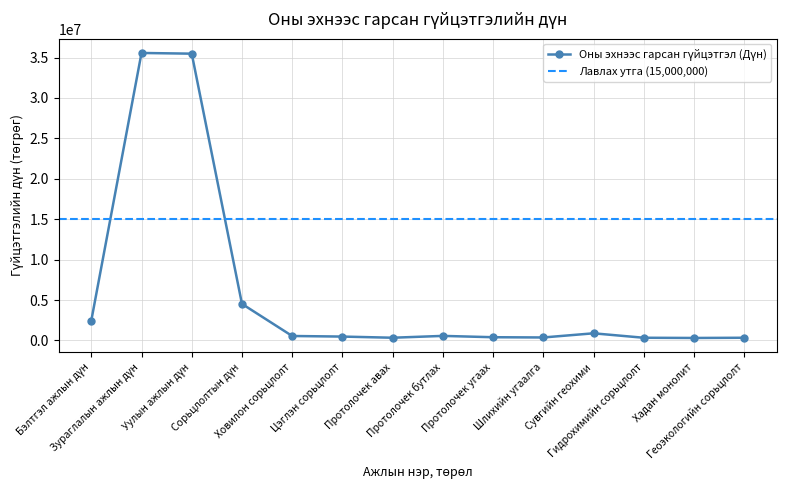

What is the ratio of the value at Бэлтгэл ажлын дүн to the value at Сорьцлолтын дүн?

0.5